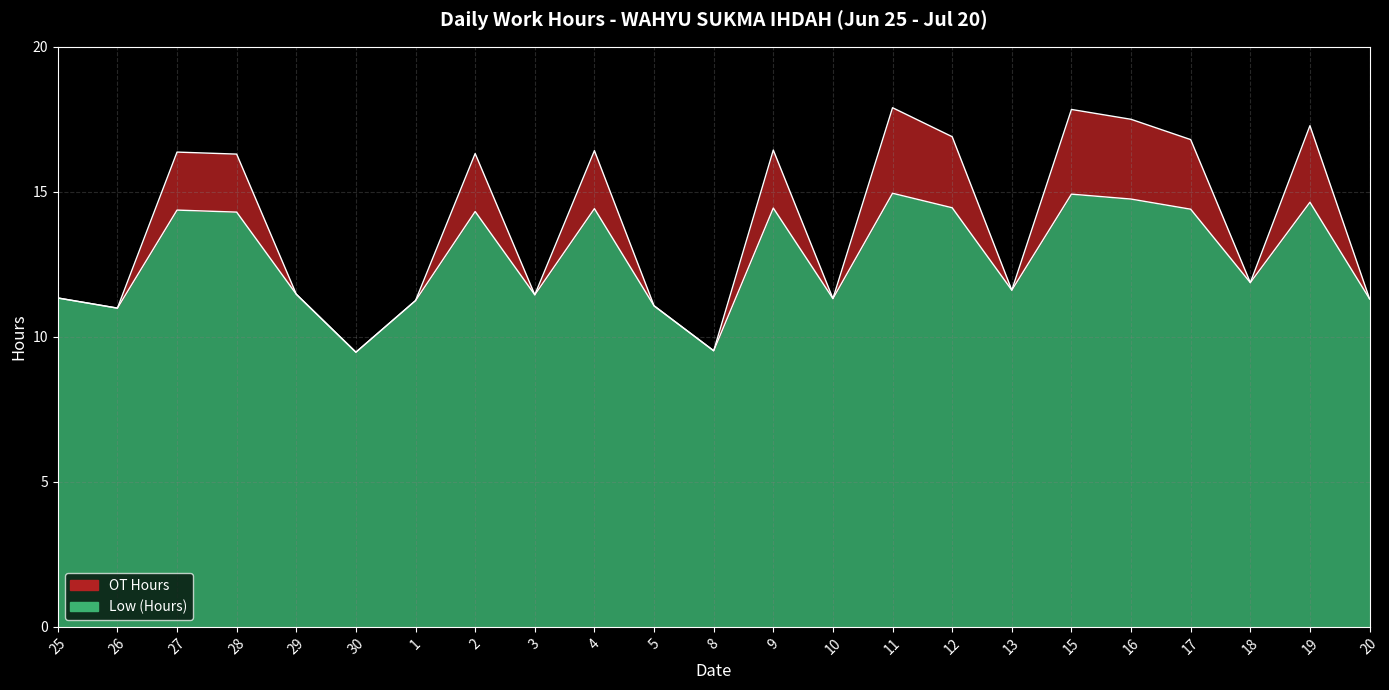

What is the sum of the Low (Hours) values at 10 and 18?

23.2